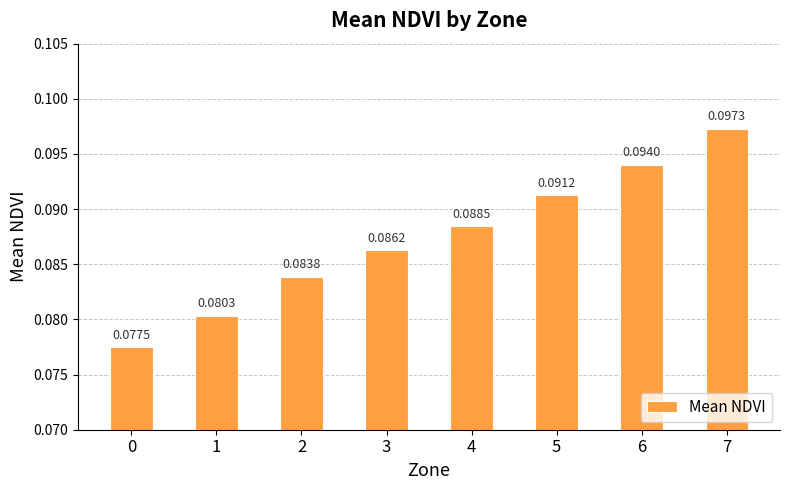

Rank the categories by value from highest to lowest.

7, 6, 5, 4, 3, 2, 1, 0